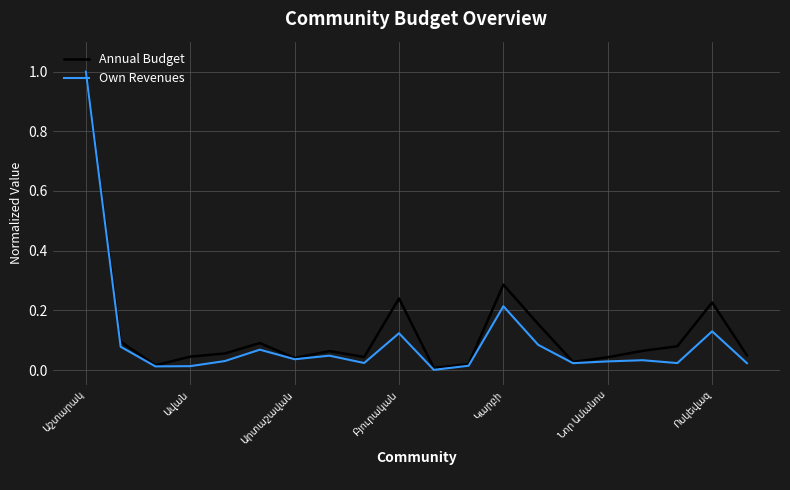

What is the greatest value displayed?

1.0